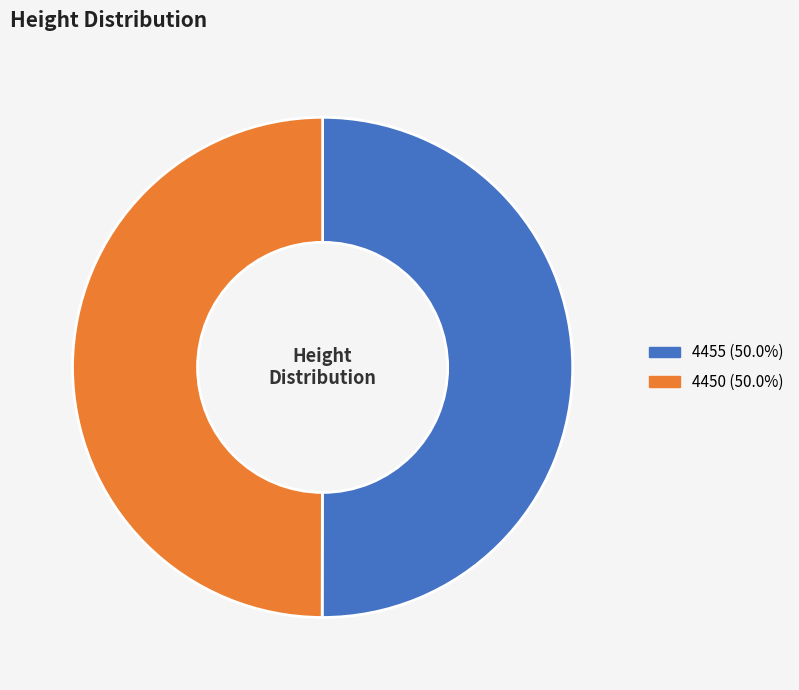

Approximately how many times larger is the value at 4450 compared to 4455?

1.0